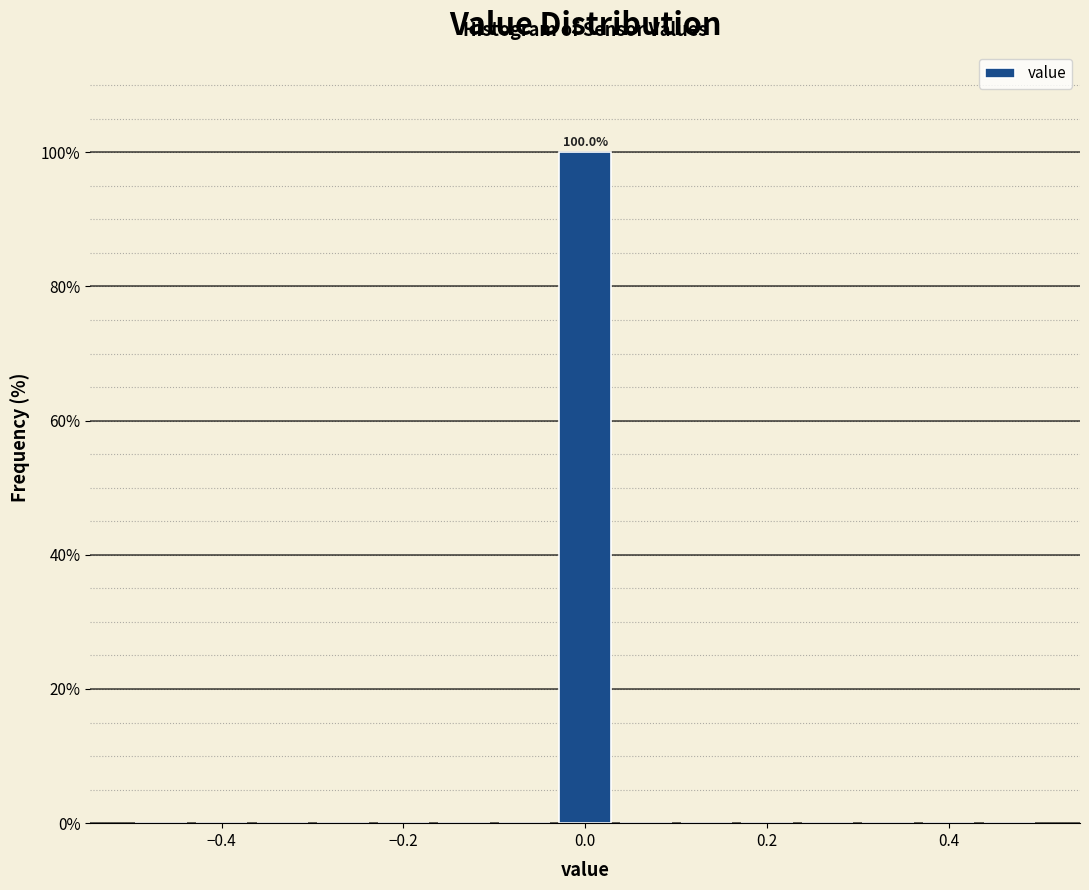

Around what value on the x-axis is the tallest bar? Give the approximate position of its centre, as read against the axis.

0.00